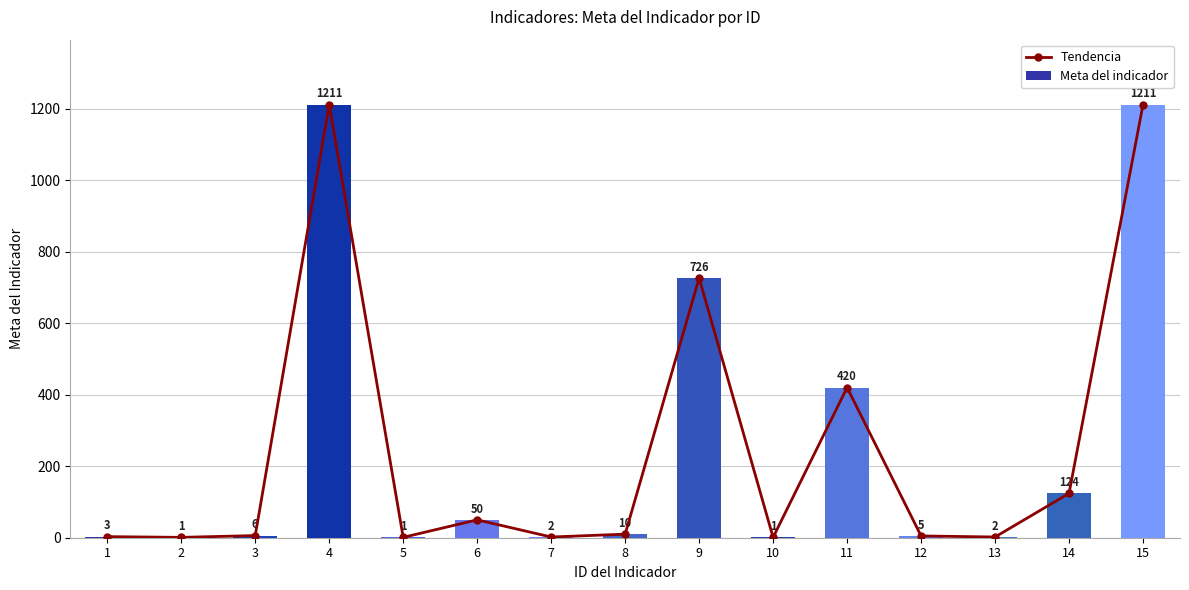

Which series has the largest total across all categories?

Tendencia